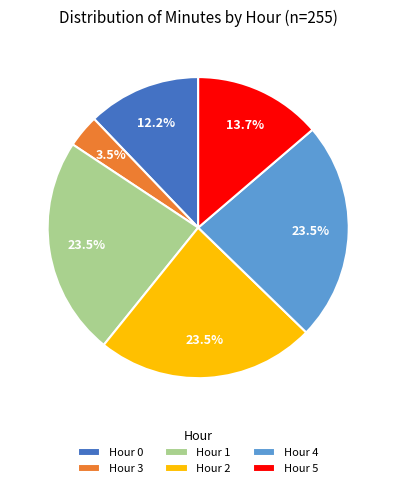

The Hour 4 slice represents 13% of the pie. True or false?

False